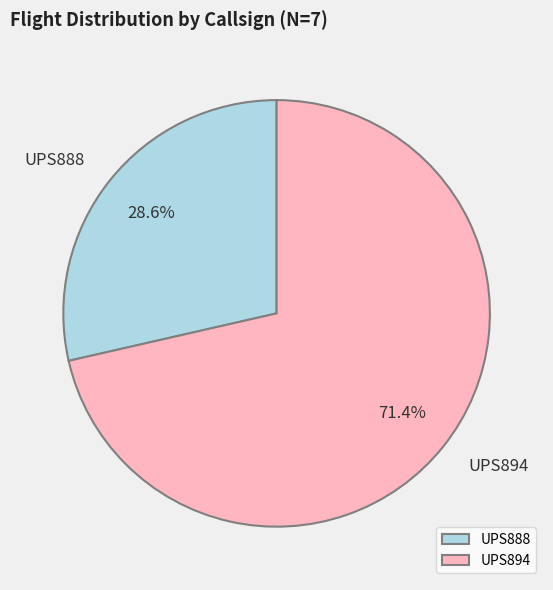

To the nearest percent, what is the average slice percentage?

50%